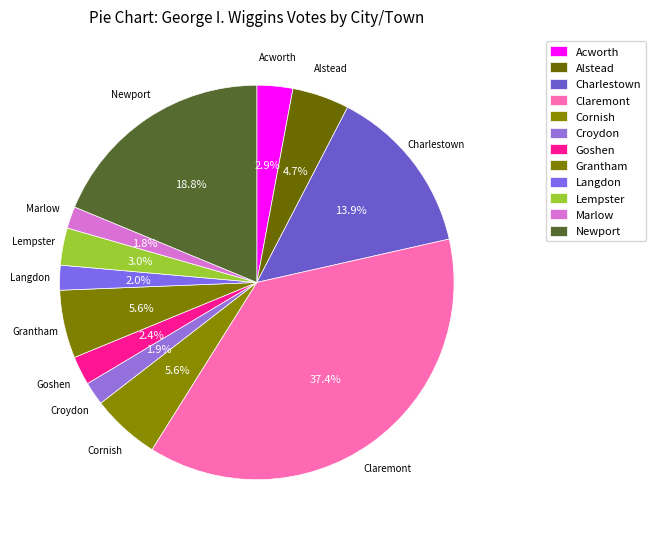

Which has a higher value, Acworth or Marlow?

Acworth